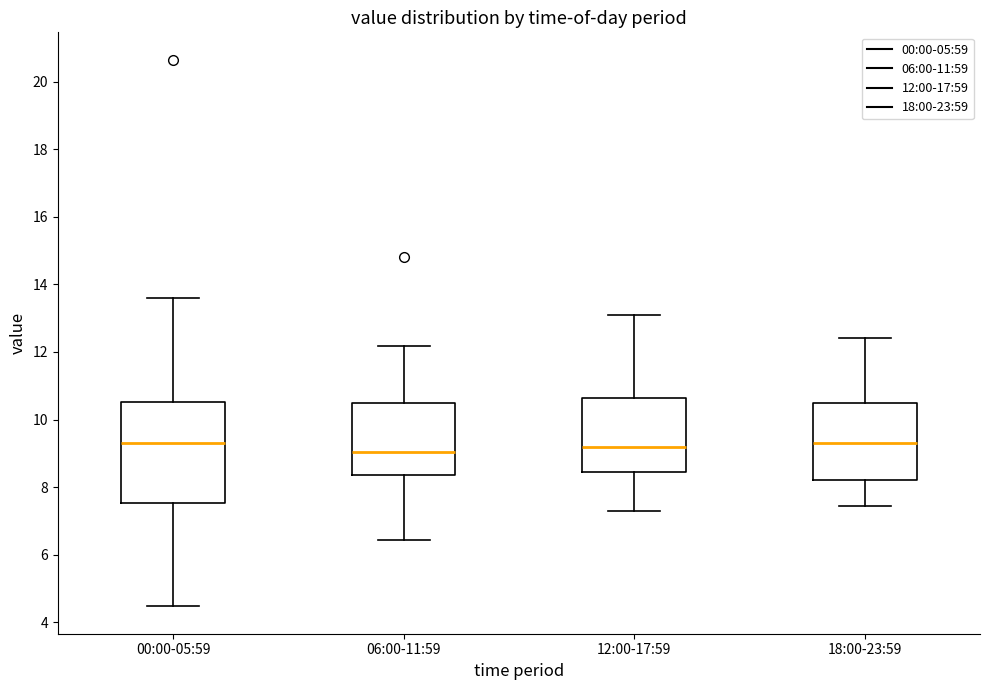

Reading left to right, read every box against the y-axis: the position of its median line, the range the box covers, and the ends of its whiskers. The values are not printed on the chart, so give them approximately, as read against the axis.

00:00-05:59: median 9.4, box 7.6 to 10.6, whiskers 4.4 to 13.6
06:00-11:59: median 9.0, box 8.4 to 10.6, whiskers 6.4 to 12.2
12:00-17:59: median 9.2, box 8.4 to 10.6, whiskers 7.4 to 13.2
18:00-23:59: median 9.4, box 8.2 to 10.6, whiskers 7.4 to 12.4